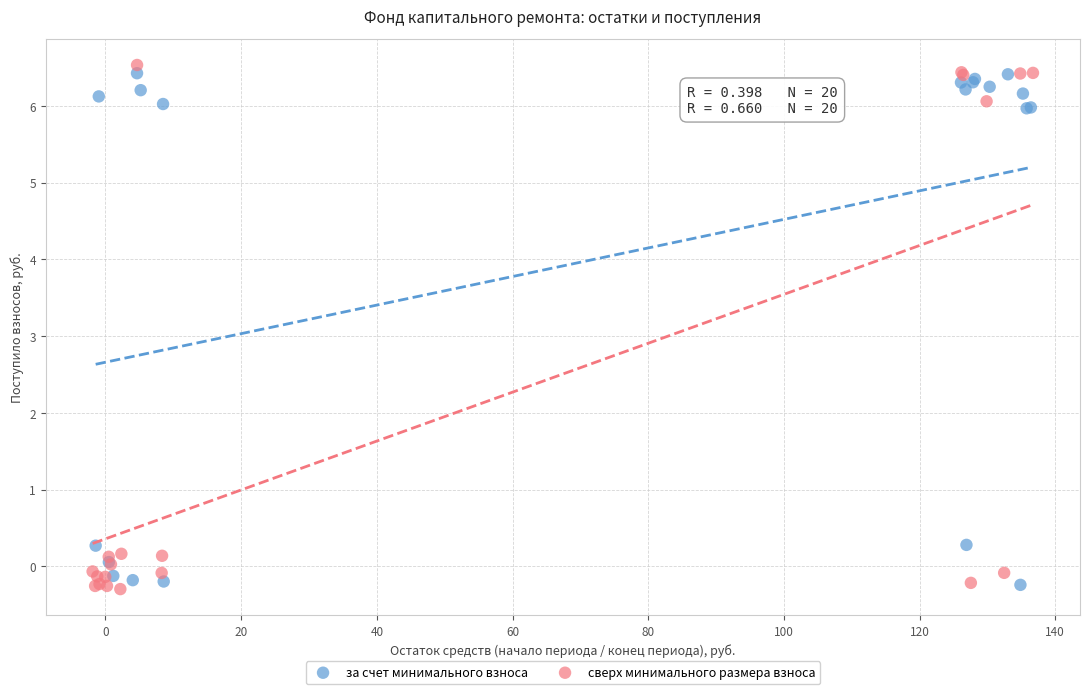

Which series reaches the maximum Y coordinate?

сверх минимального размера взноса